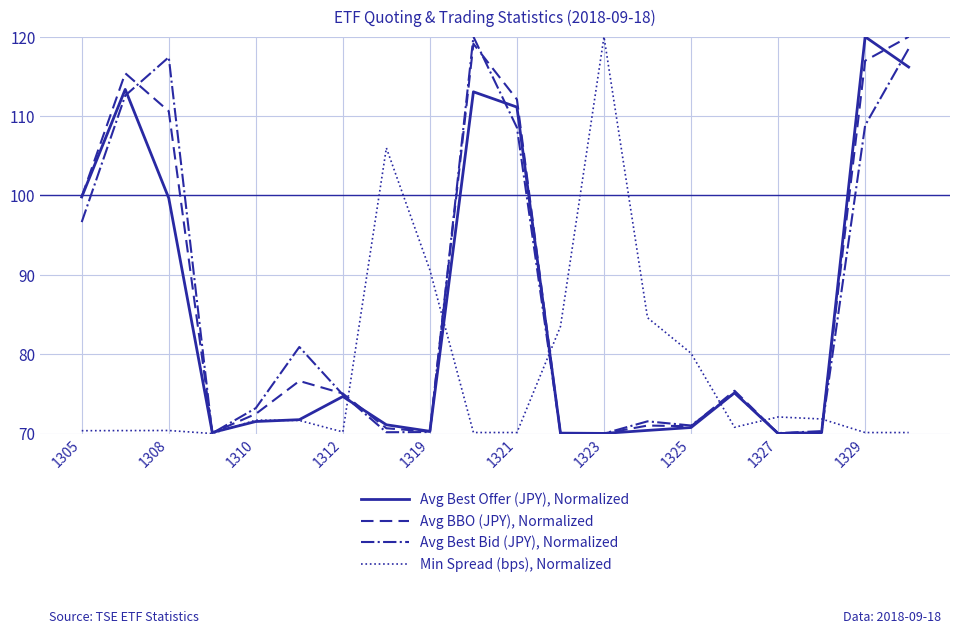

What is the highest value of the Avg BBO (JPY), Normalized series?

120.0